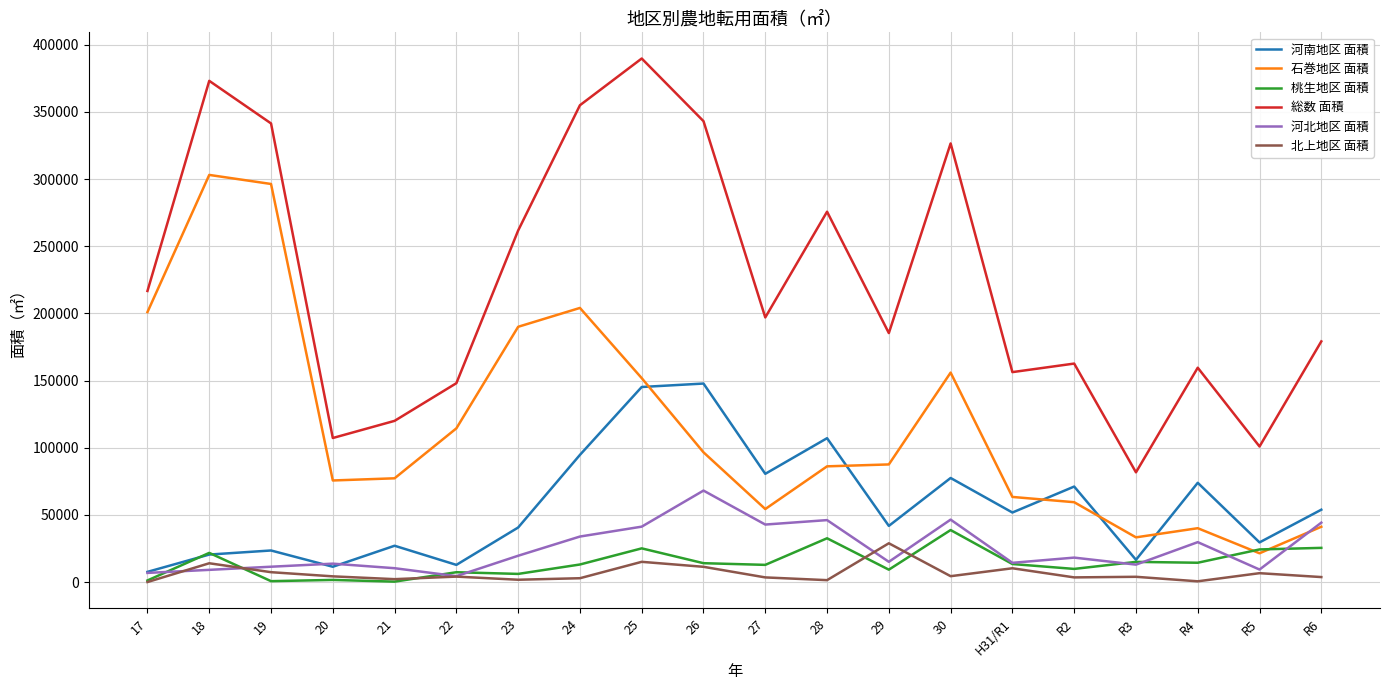

At which category does 石巻地区 面積 reach its first local peak?

18